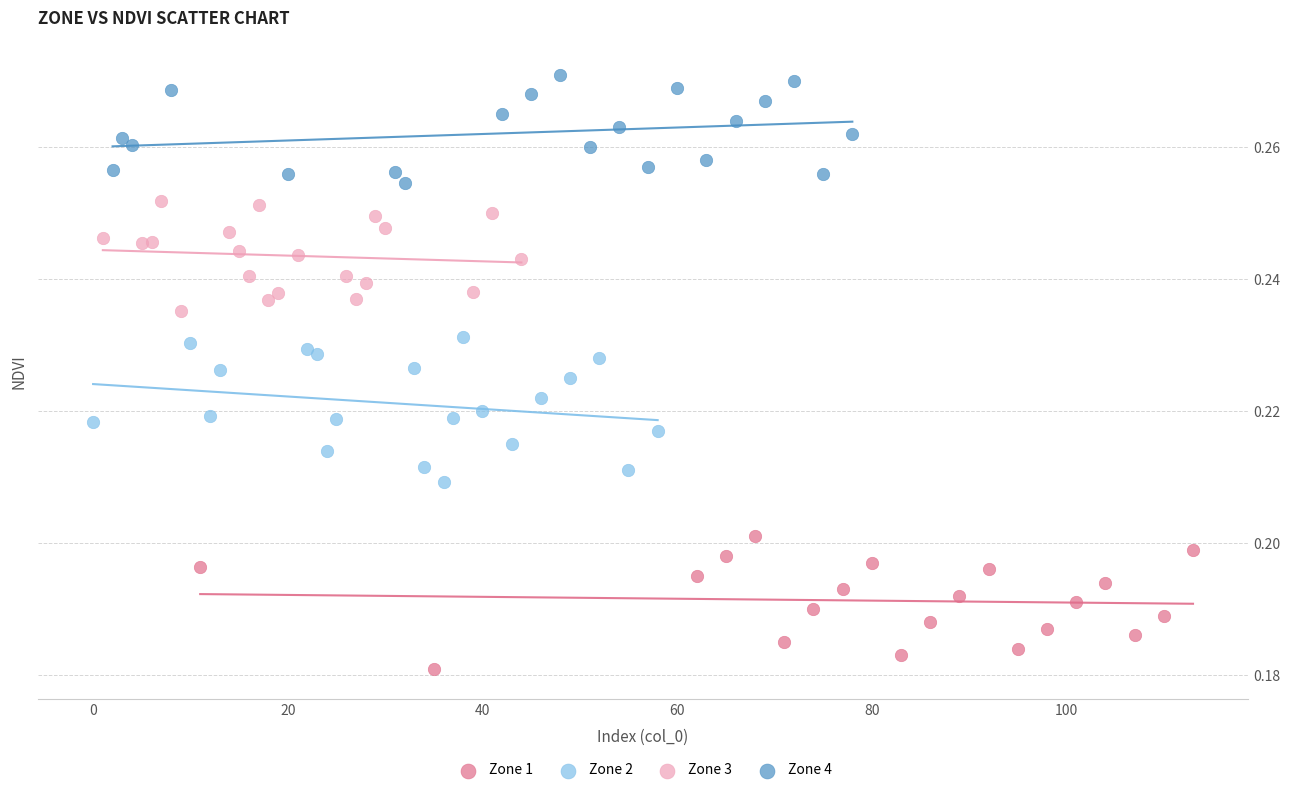

Which series contains the highest Y value?

Zone 4